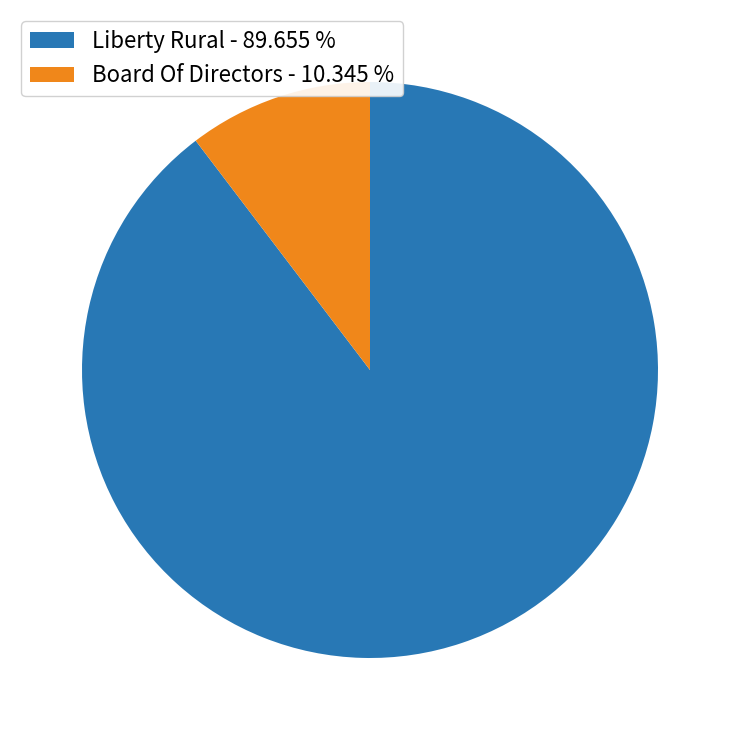

Approximately how many times larger is the value at Liberty Rural - 89.655 % compared to Board Of Directors - 10.345 %?

8.7